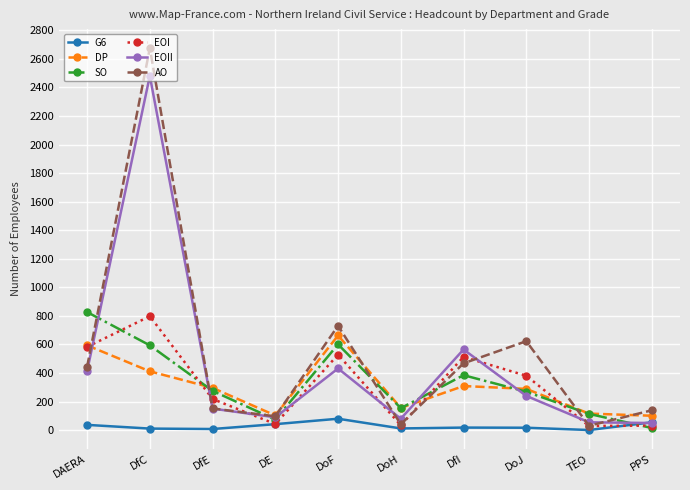

How many lines are shown in the chart?

6